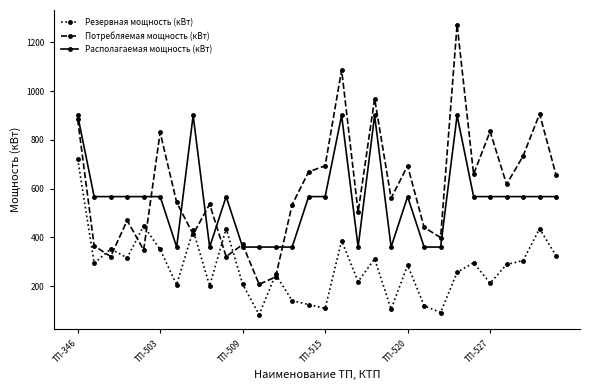

After their last crossing, which series has the higher values: Резервная мощность (кВт) or Потребляемая мощность (кВт)?

Потребляемая мощность (кВт)